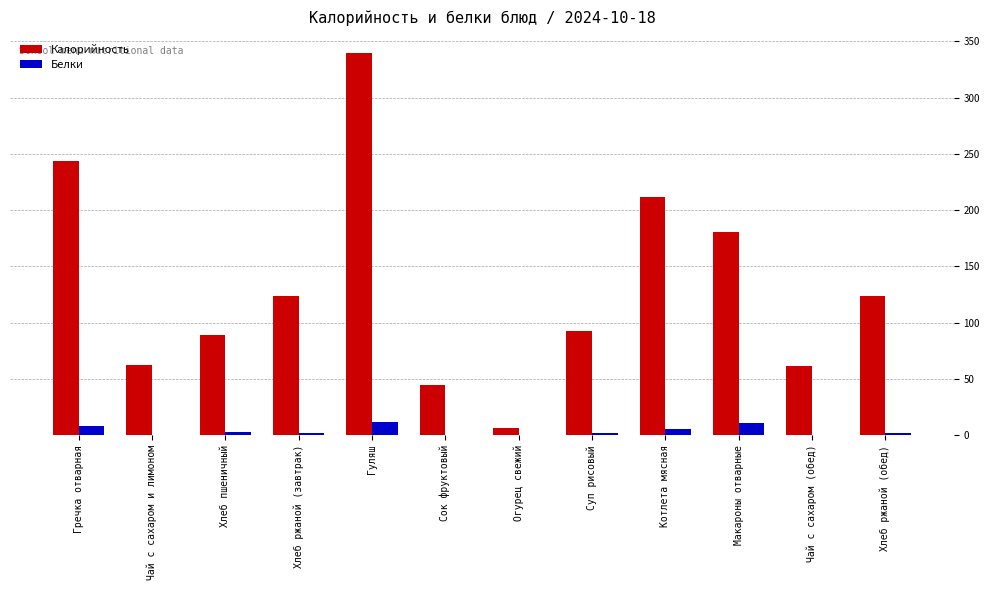

What is the approximate value of Белки at Огурец свежий?

0.1